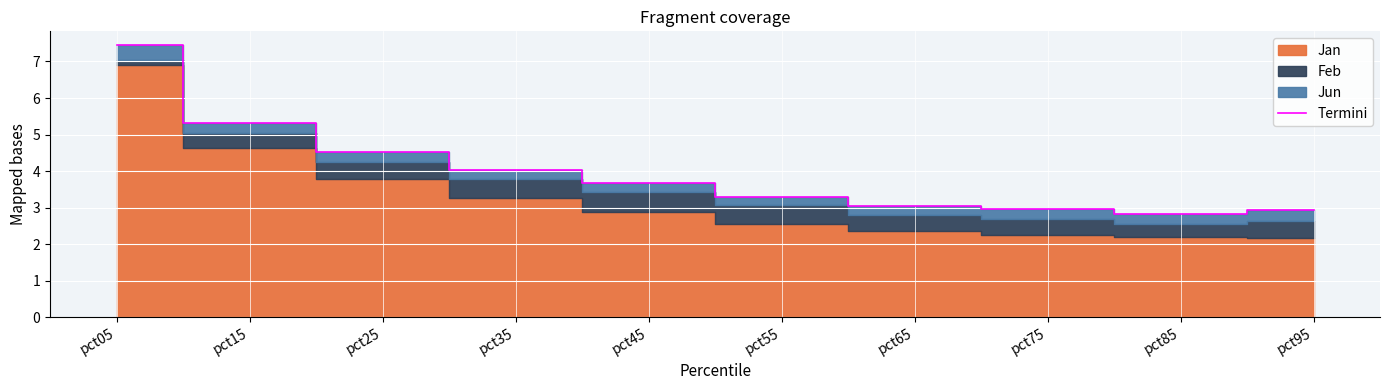

How many lines are shown in the chart?

1